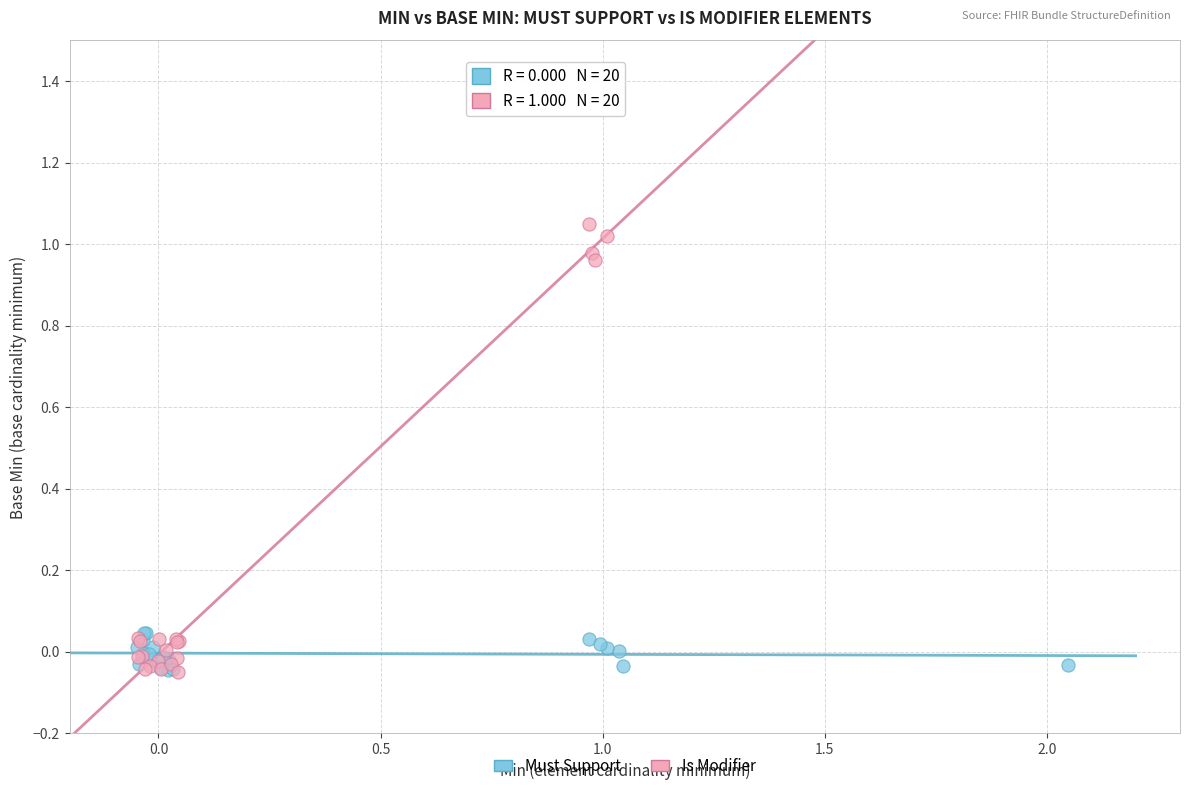

Which series reaches the maximum Y coordinate?

Is Modifier